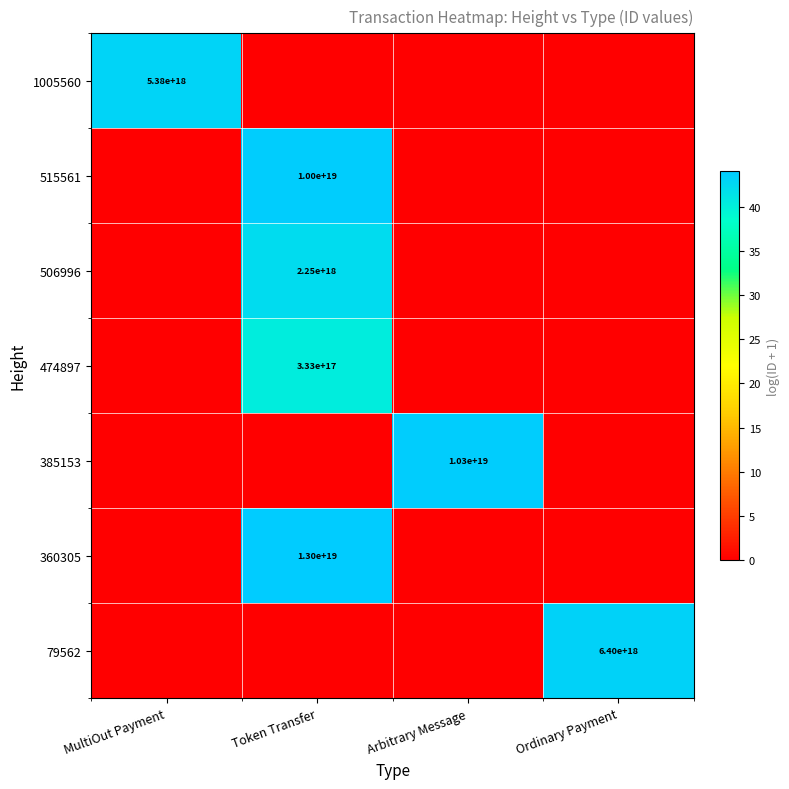

What is the greatest value displayed?

44.0